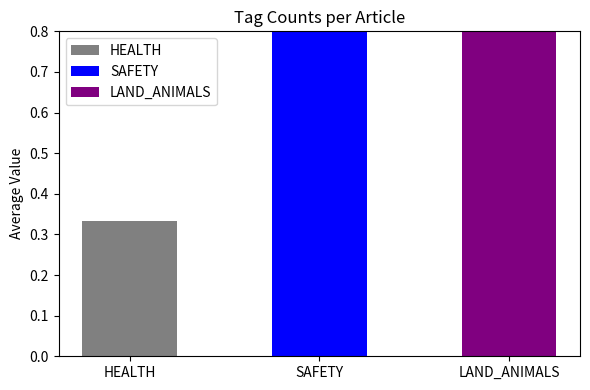

List the series in order of their peak value, lowest first.

HEALTH, SAFETY, LAND_ANIMALS